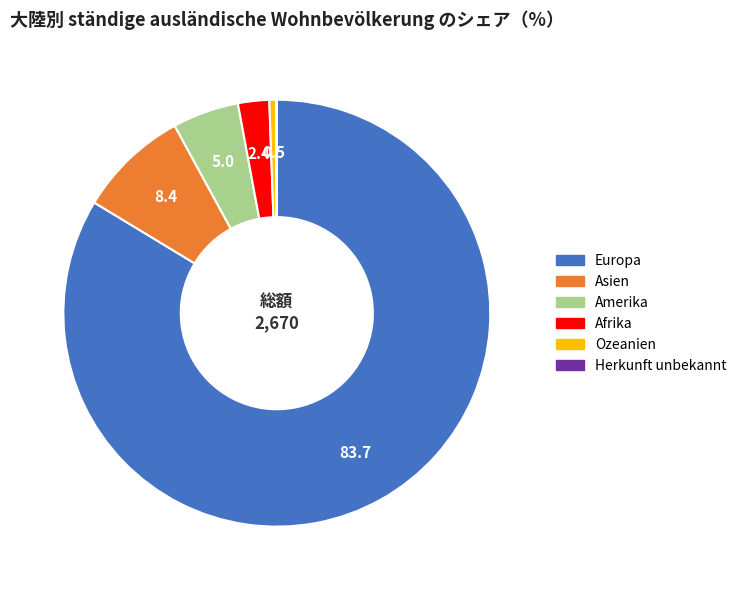

Approximately how many times larger is the value at Europa compared to Asien?

10.0